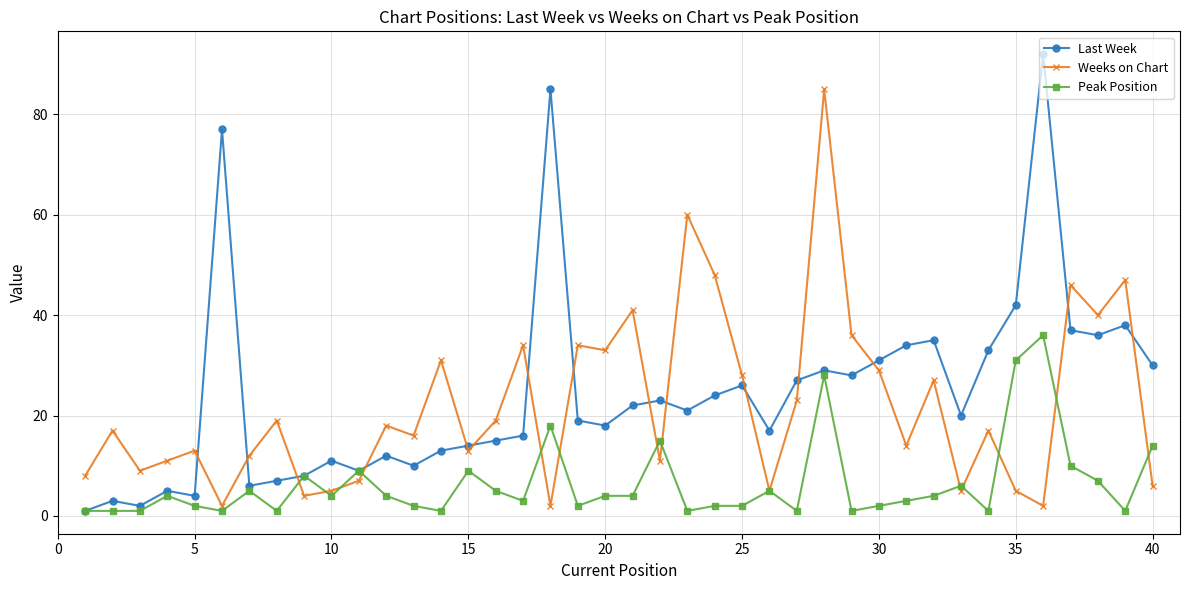

True or false: Last Week has more than 1 points higher than both neighbors.

True